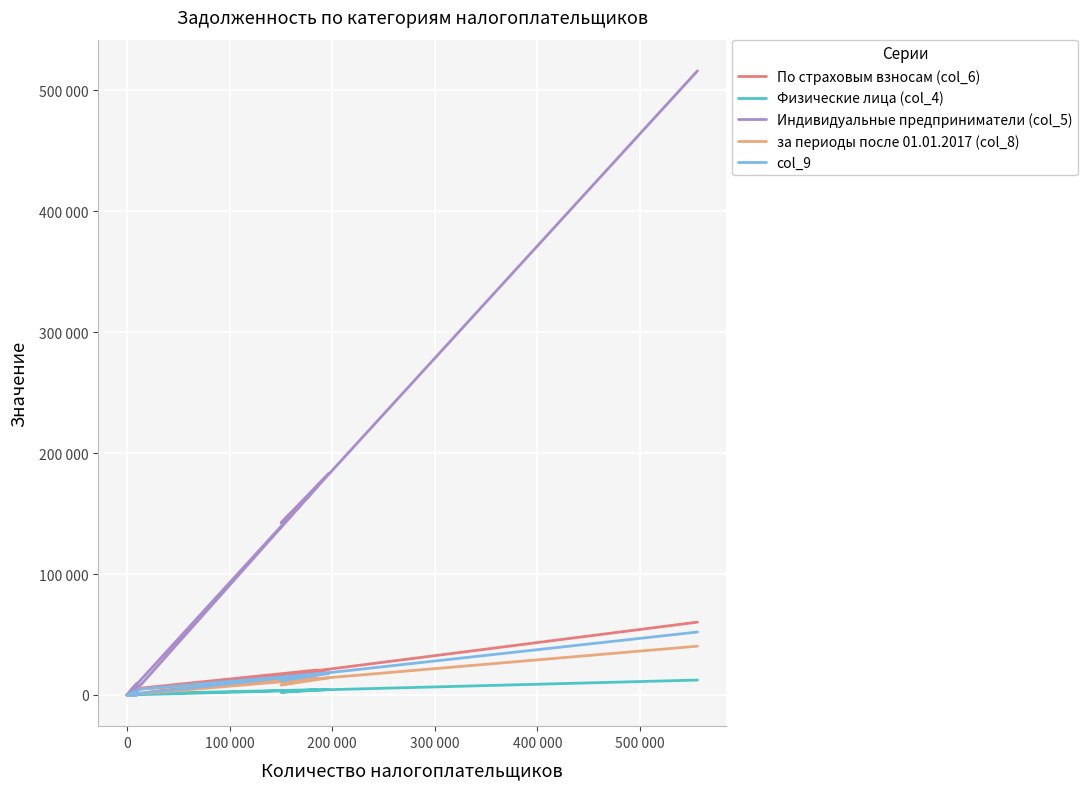

True or false: Индивидуальные предприниматели (col_5) has more than 2 interior local peaks.

False